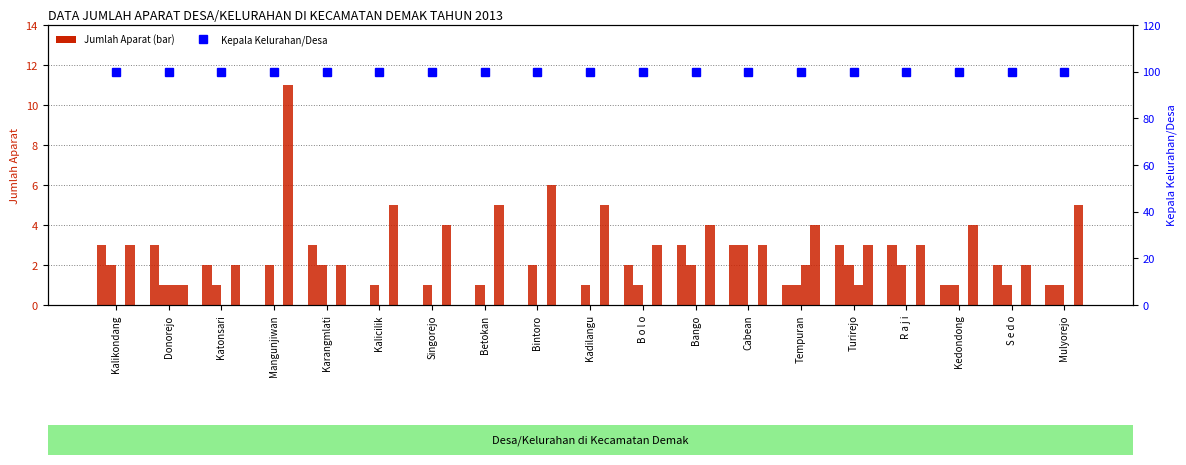

How many categories are shown in the chart?

19